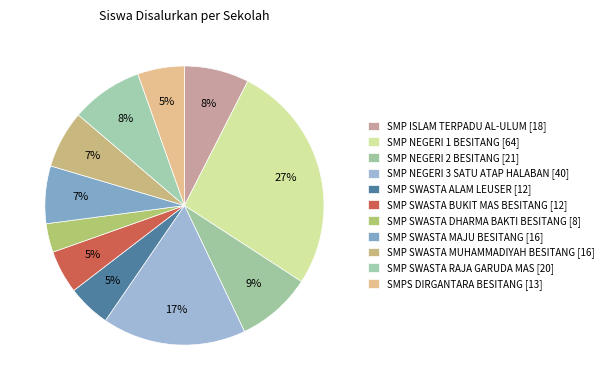

Which category has the biggest portion of the pie?

SMP NEGERI 1 BESITANG